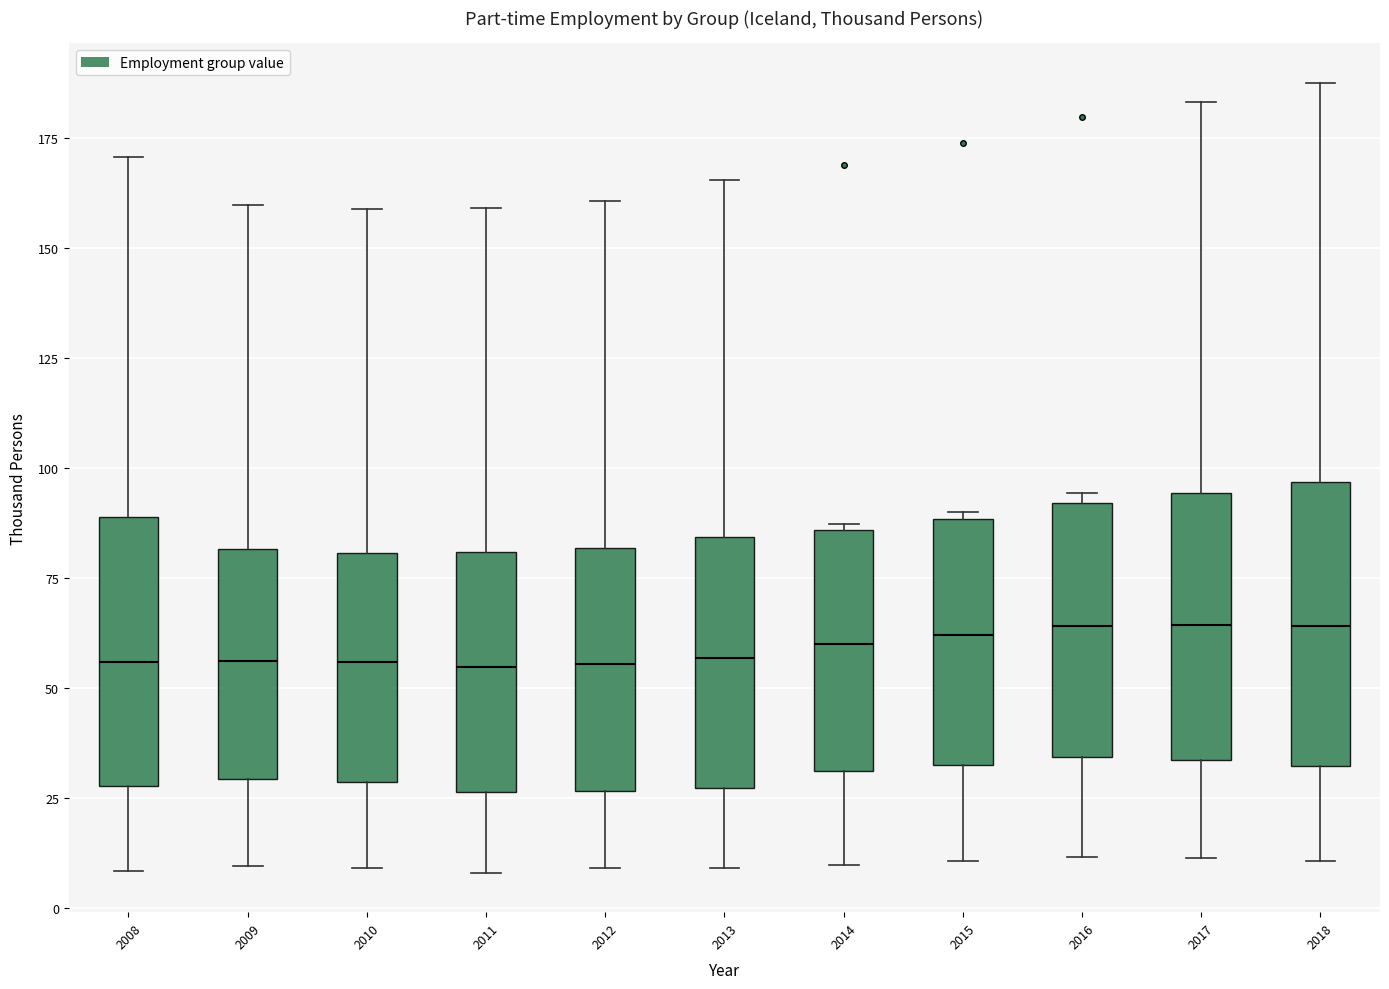

Reading left to right, read every box against the y-axis: the position of its median line, the range the box covers, and the ends of its whiskers. The values are not printed on the chart, so give them approximately, as read against the axis.

2008: median 55, box 30 to 90, whiskers 10 to 170
2009: median 55, box 30 to 80, whiskers 10 to 160
2010: median 55, box 30 to 80, whiskers 10 to 160
2011: median 55, box 25 to 80, whiskers 10 to 160
2012: median 55, box 25 to 80, whiskers 10 to 160
2013: median 55, box 25 to 85, whiskers 10 to 165
2014: median 60, box 30 to 85, whiskers 10 to 85
2015: median 60, box 30 to 90, whiskers 10 to 90 (just above the box's upper edge)
2016: median 65, box 35 to 90, whiskers 10 to 95
2017: median 65, box 35 to 95, whiskers 10 to 185
2018: median 65, box 30 to 95, whiskers 10 to 190